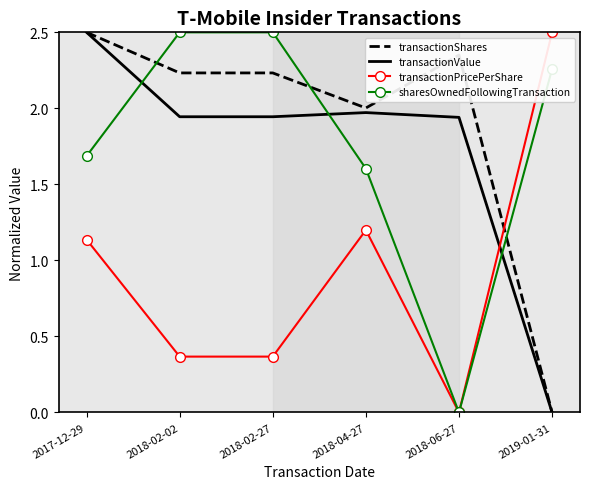

How many times do transactionShares and transactionPricePerShare cross each other?

1